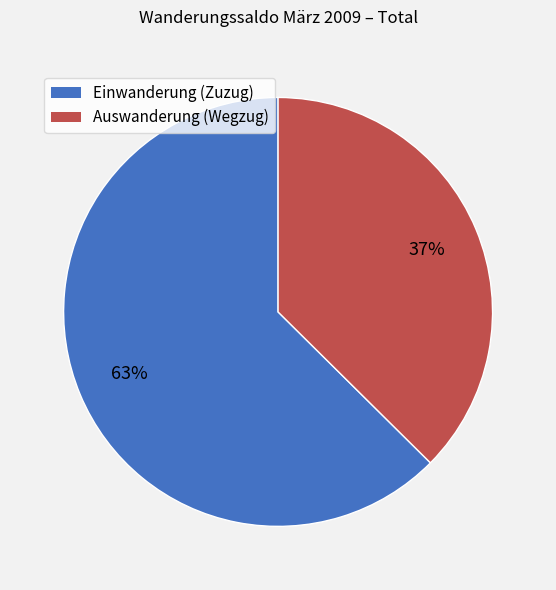

Is there any slice that represents more than half of the pie?

Yes